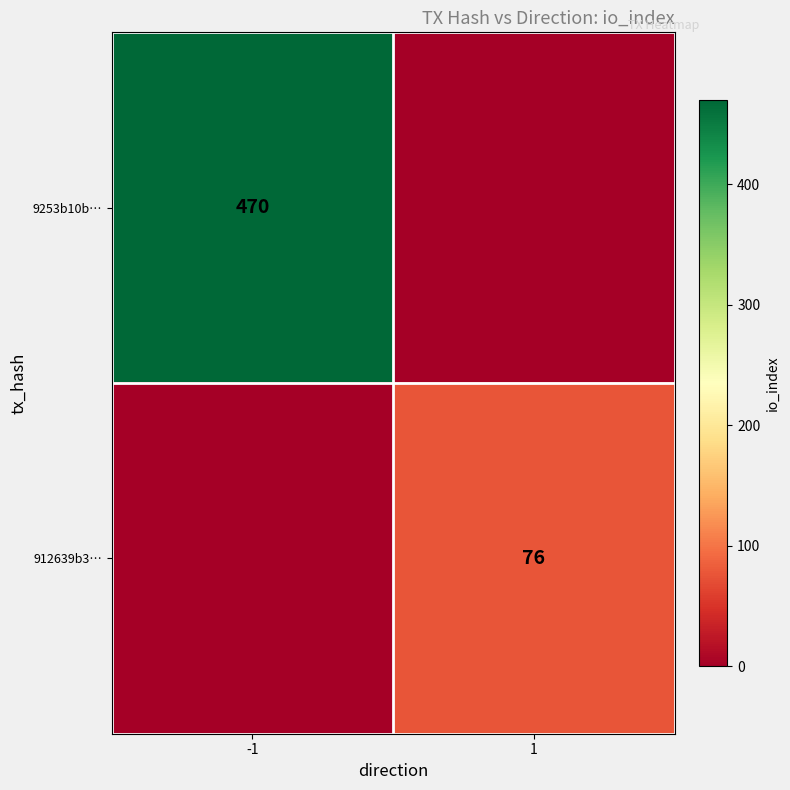

Is it true that 912639b3… equals 76 at 1?

True